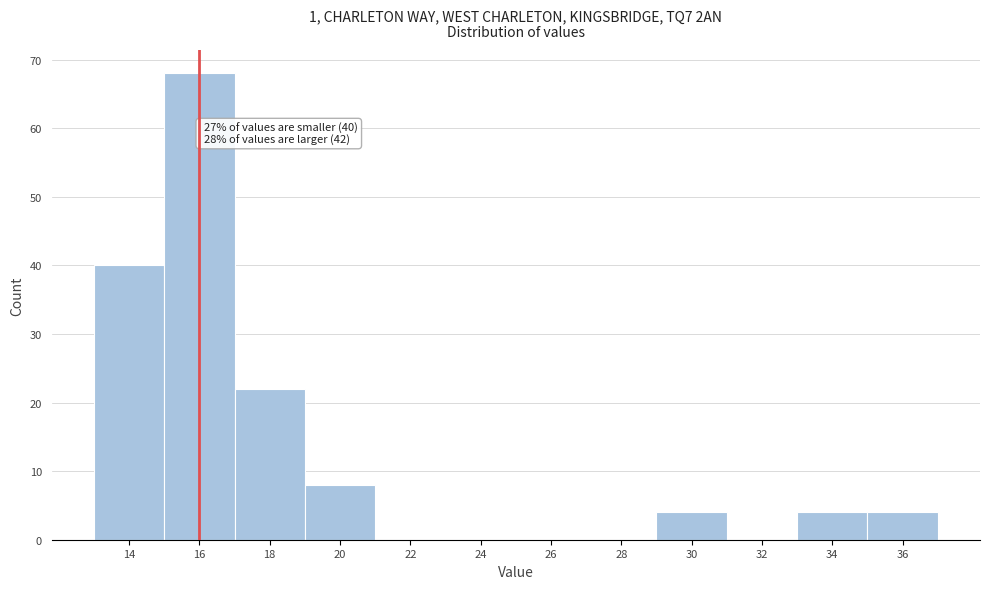

Reading left to right, transcribe all the data shown in this chart.

14=40	16=68	18=22	20=8	22=0	24=0	26=0	28=0	30=4	32=0	34=4	36=4